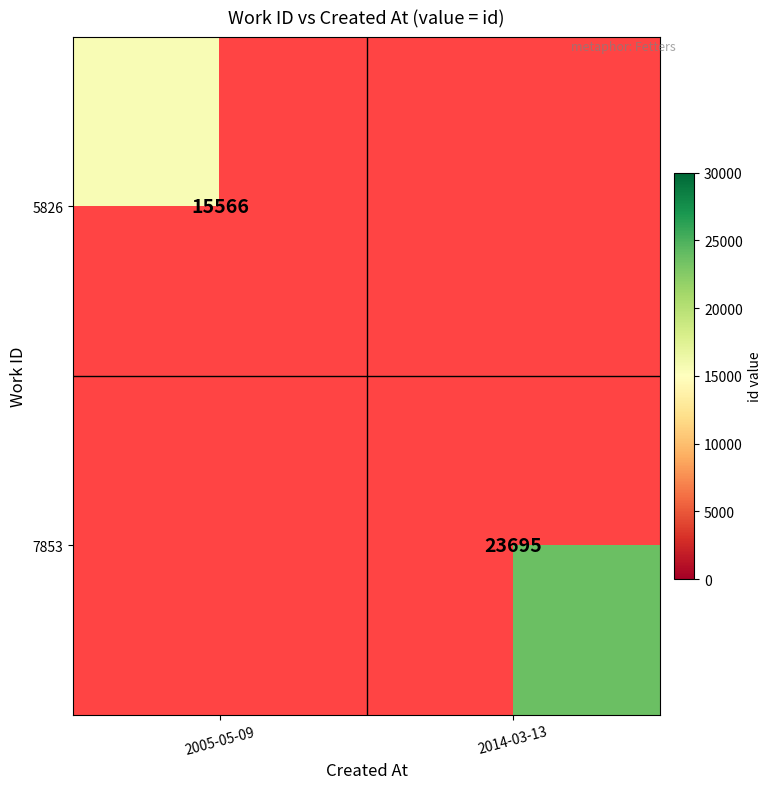

Is it true that 5826 equals 15566 at 2005-05-09?

True